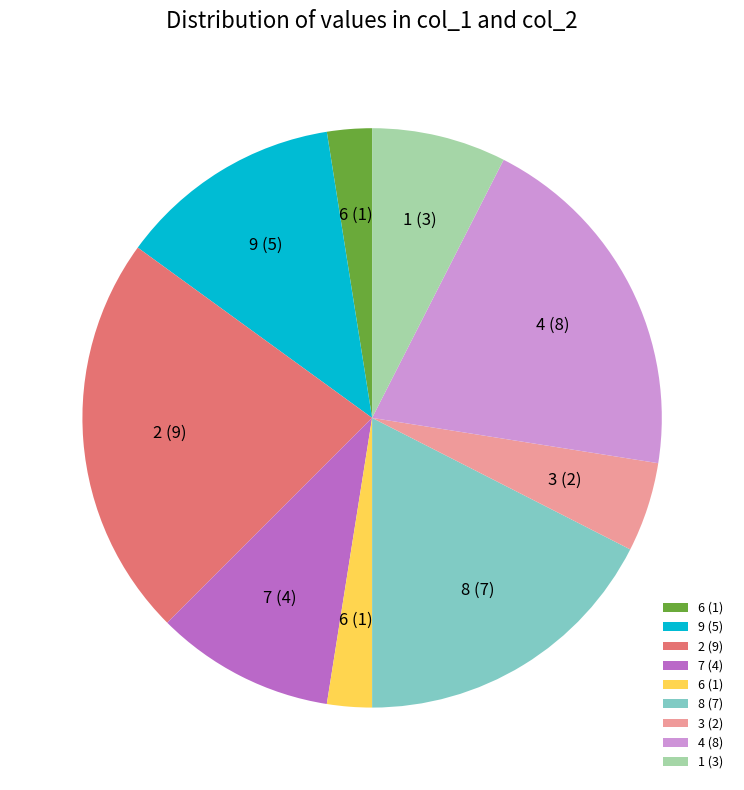

Is there a majority slice in this chart?

No